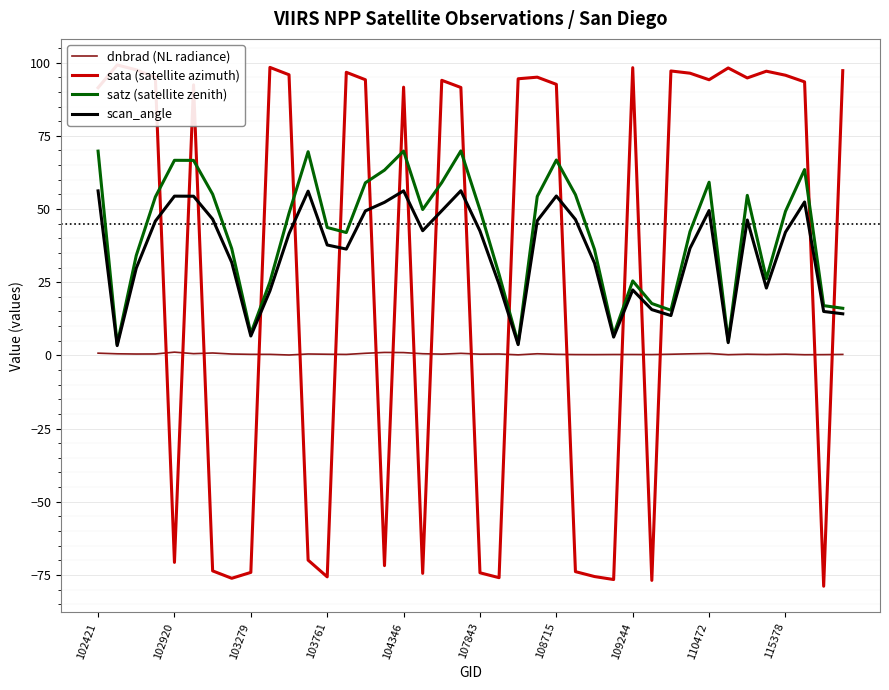

At 103761, list the series in order from smallest to largest.

sata (satellite azimuth), dnbrad (NL radiance), scan_angle, satz (satellite zenith)